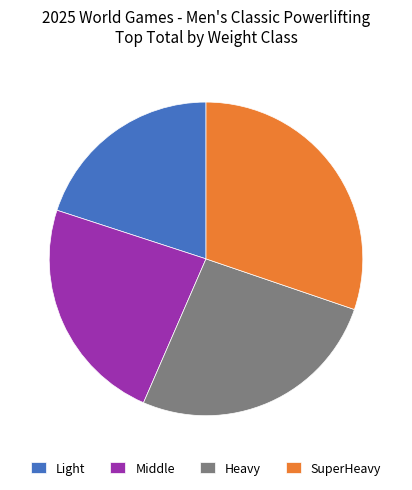

What is the largest slice in the pie chart?

SuperHeavy